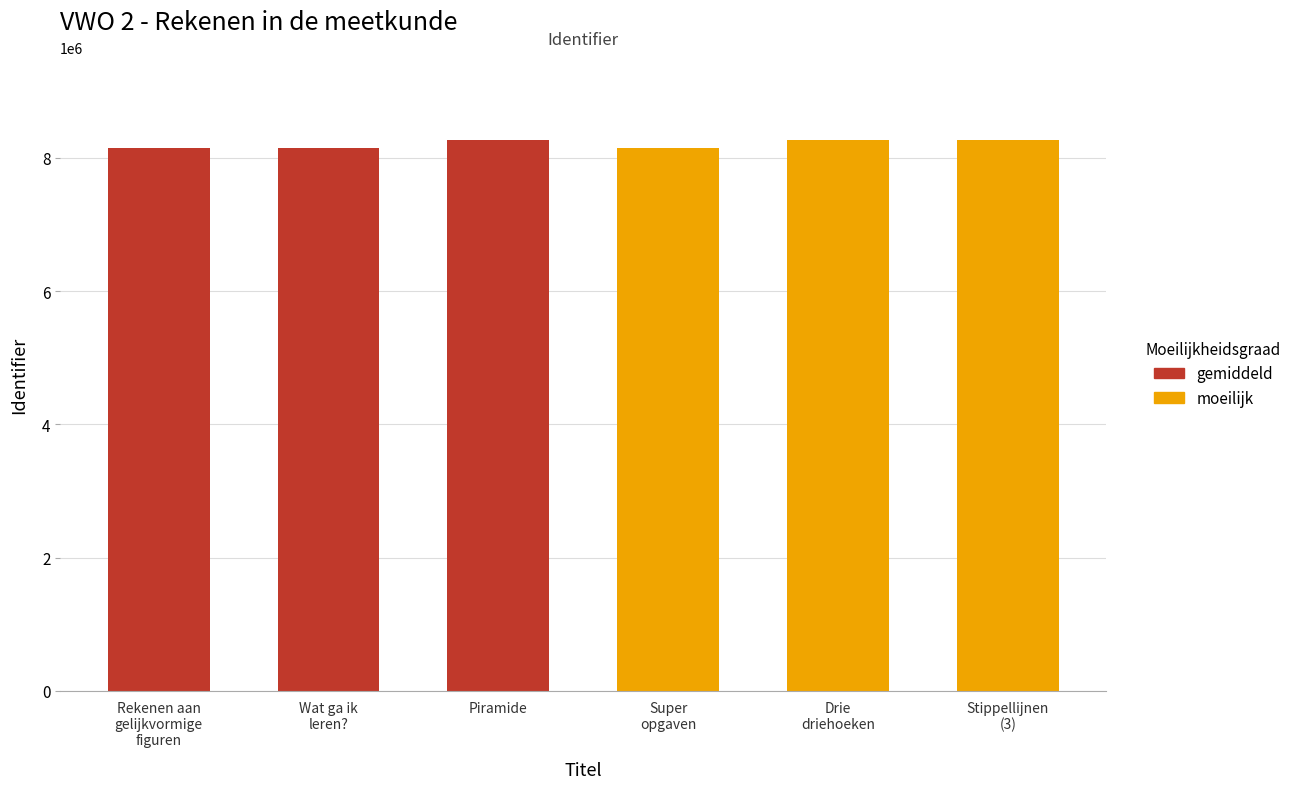

List the series in order of their peak value, lowest first.

gemiddeld, moeilijk